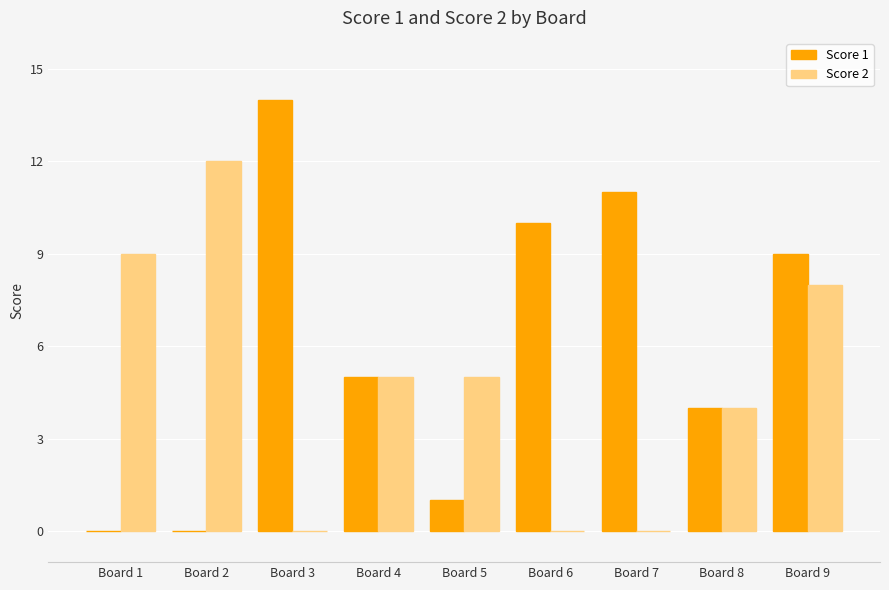

At which category is the sum across all series the highest?

Board 9